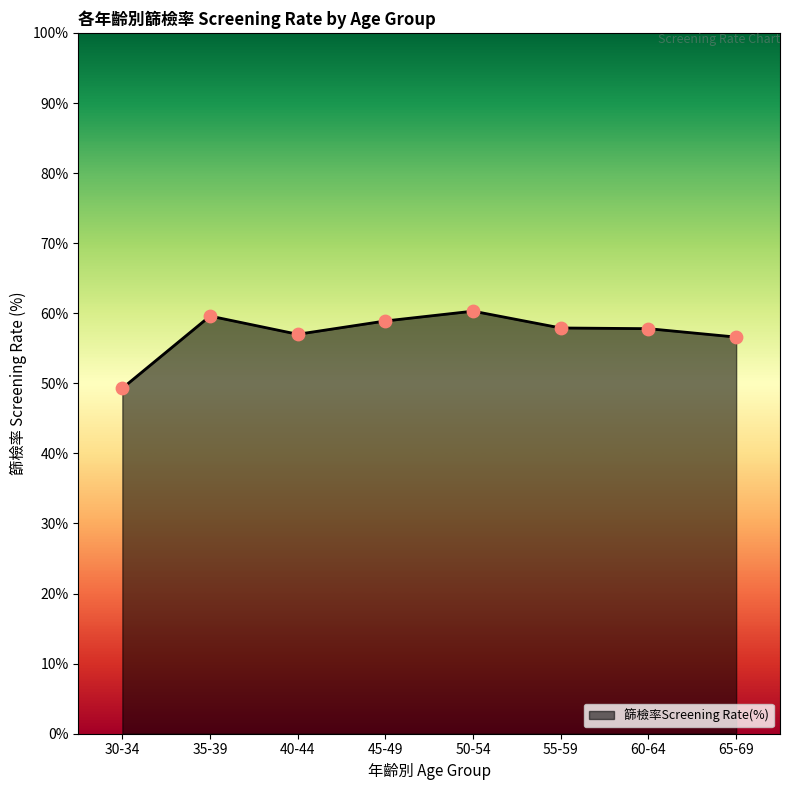

What is the change in value from 30-34 to 65-69?

+7.3